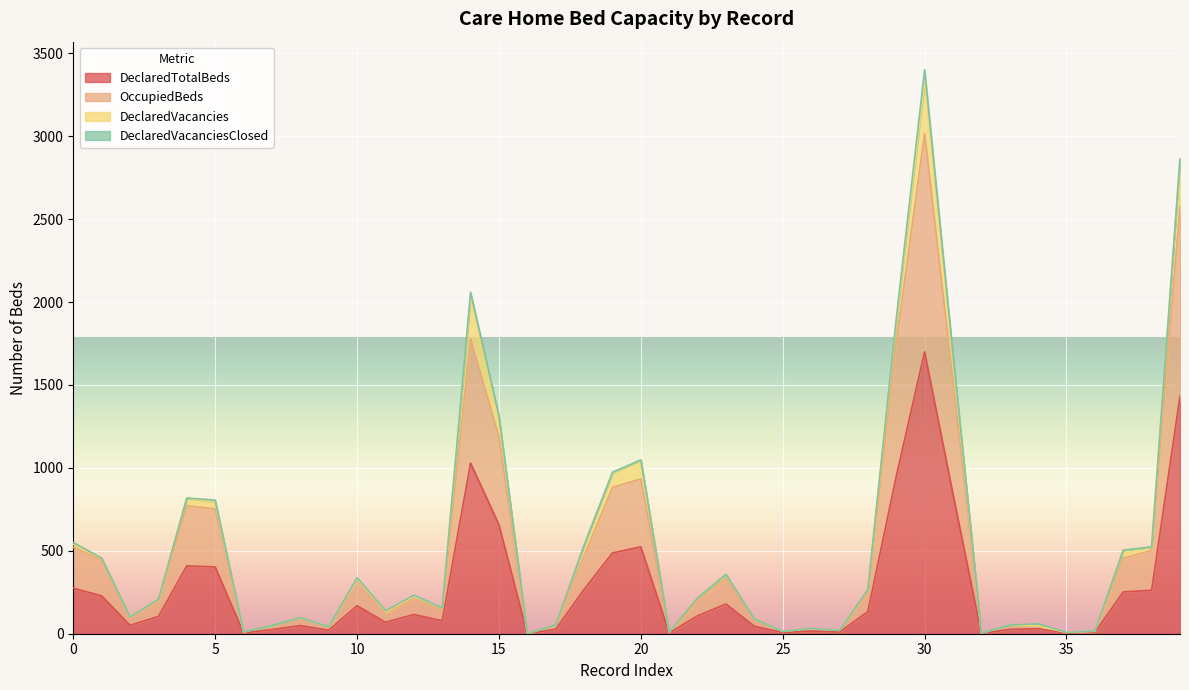

At which category is the sum across all series the highest?

30